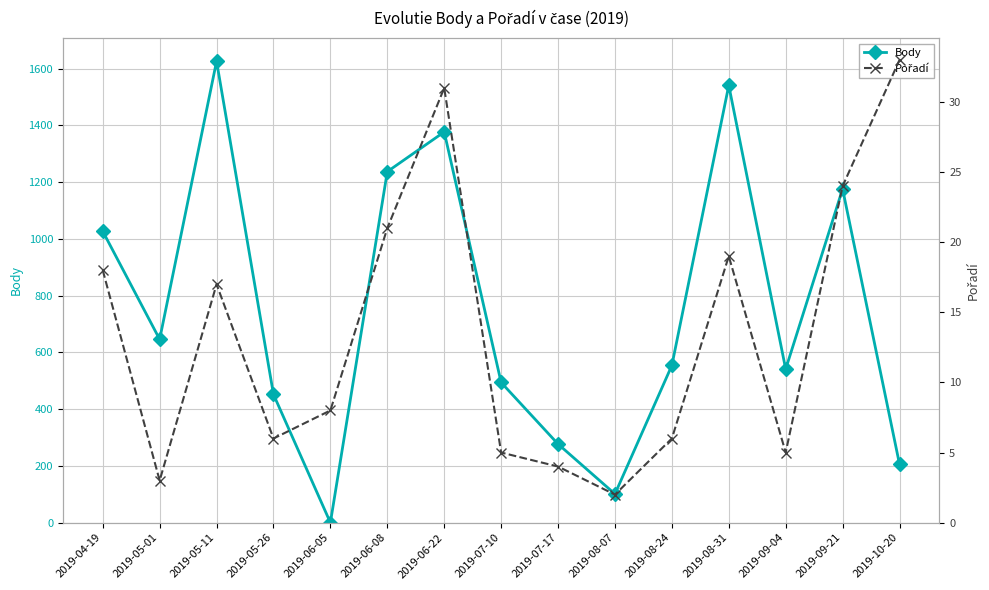

Which series has the largest total across all categories?

Body